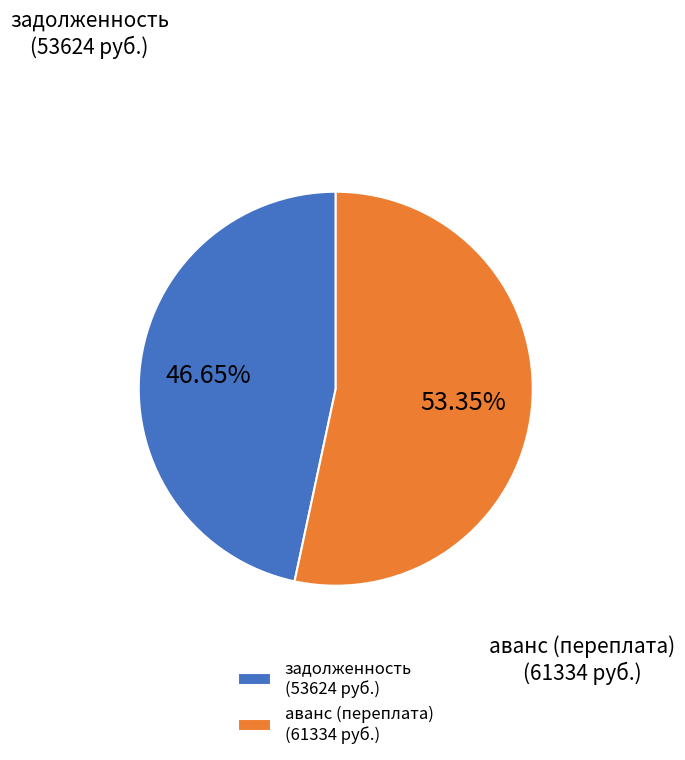

Rank the categories by value from lowest to highest.

задолженность (53624 руб.), аванс (переплата) (61334 руб.)